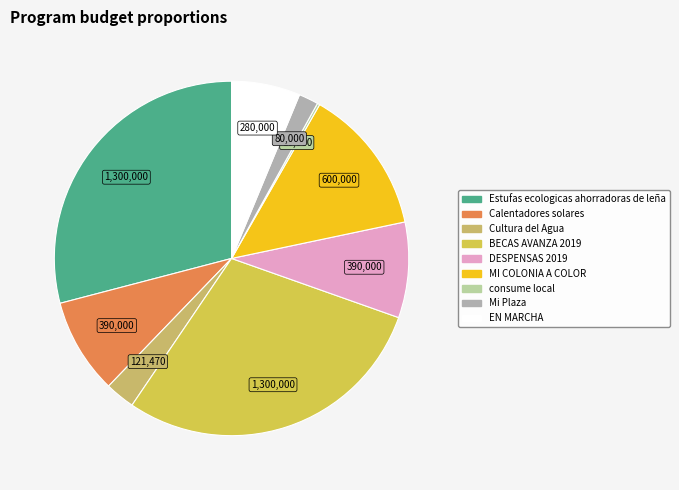

Is there any slice that represents more than half of the pie?

No